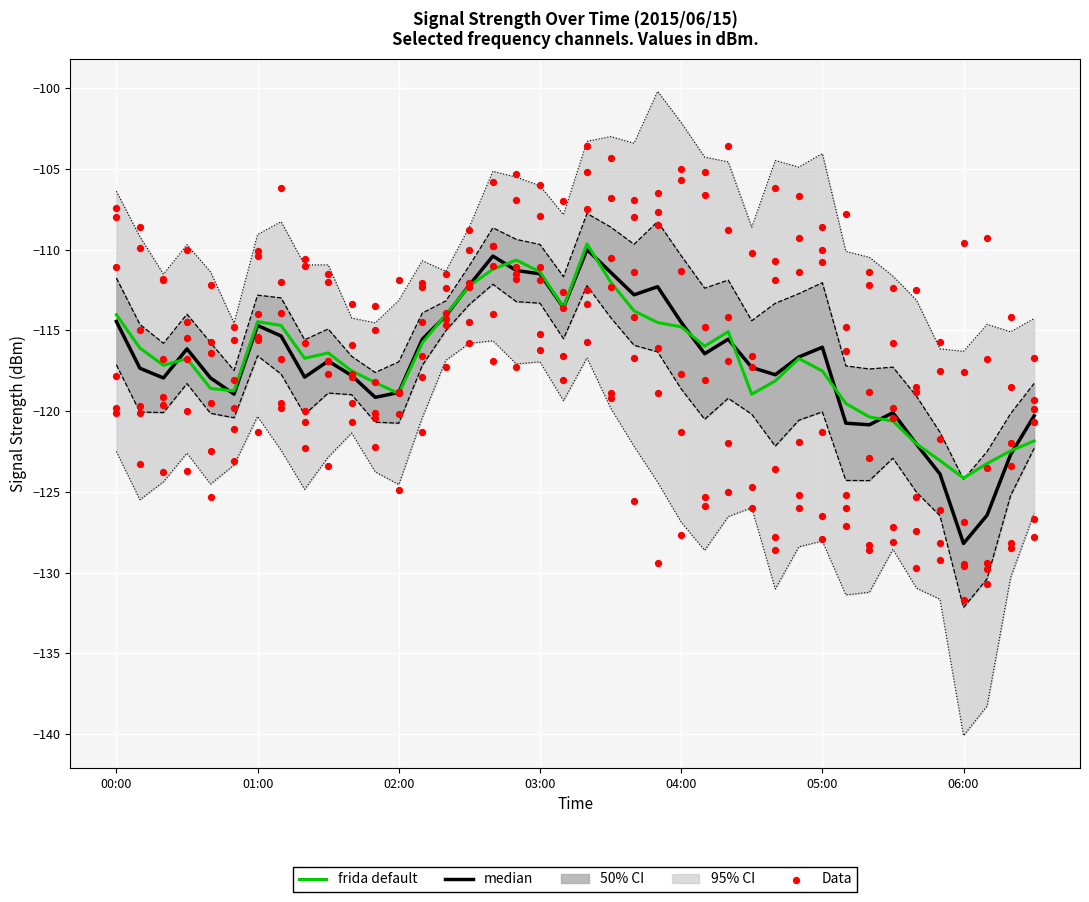

Which series has the largest total across all categories?

frida default